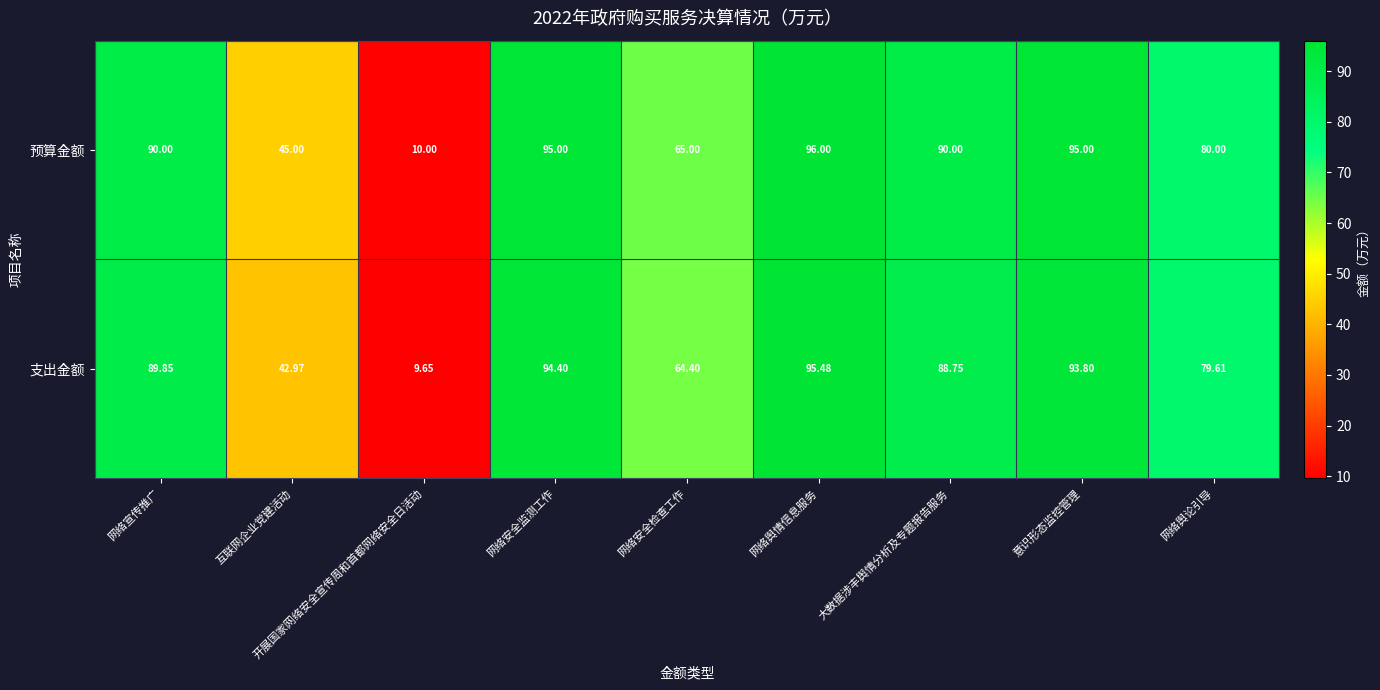

At 网络宣传推广, list the series in order from smallest to largest.

支出金额, 预算金额